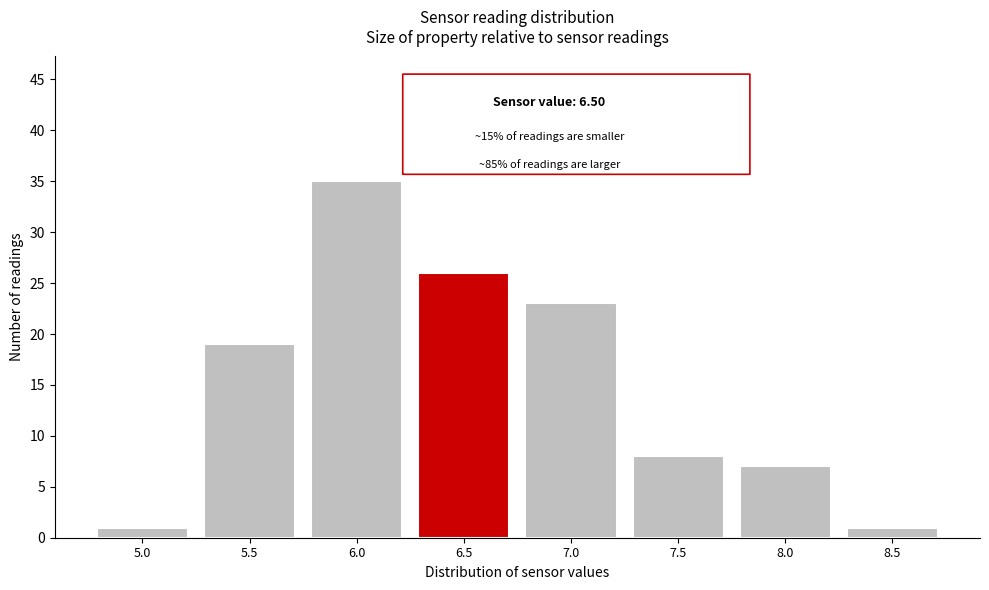

Reading left to right, what are all the values shown in this chart?

5.0=1	5.5=19	6.0=35	6.5=26	7.0=23	7.5=8	8.0=7	8.5=1